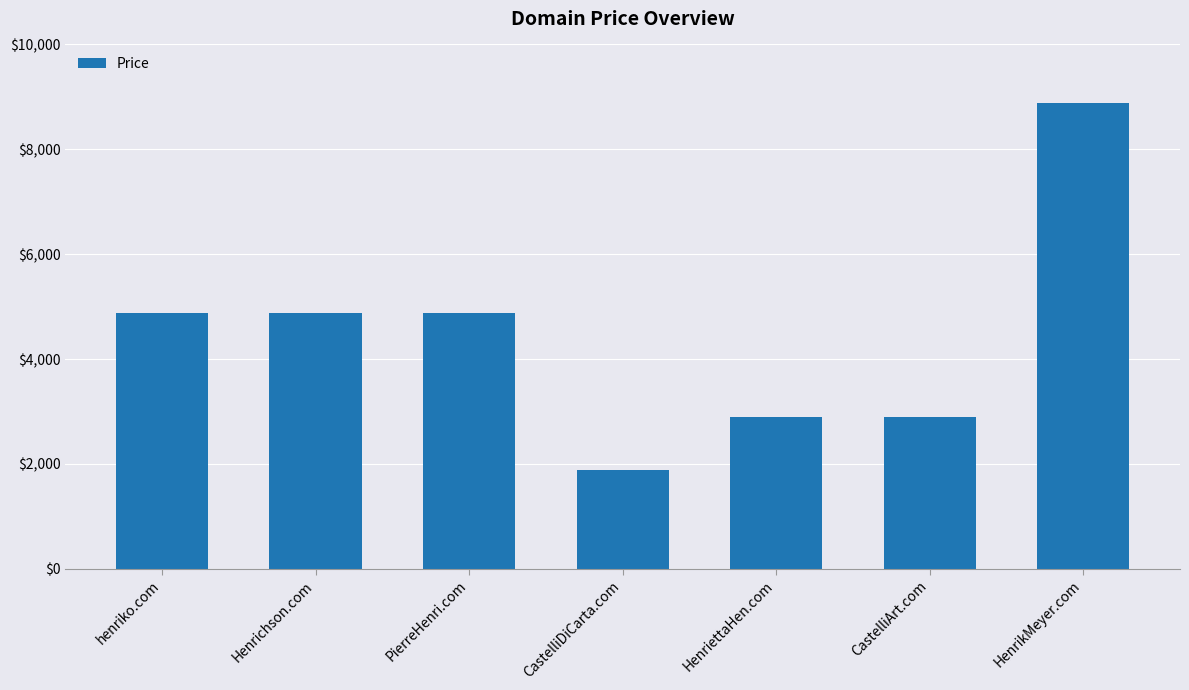

Count the number of data series in this chart.

1